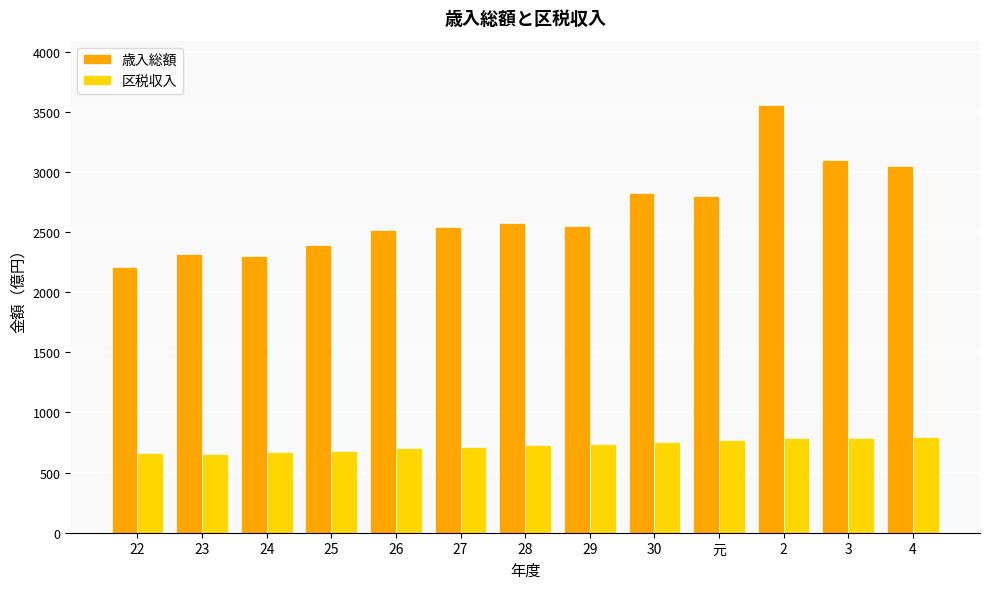

Is the value of 区税収入 at 26 greater than the value of 歳入総額 at 22?

No